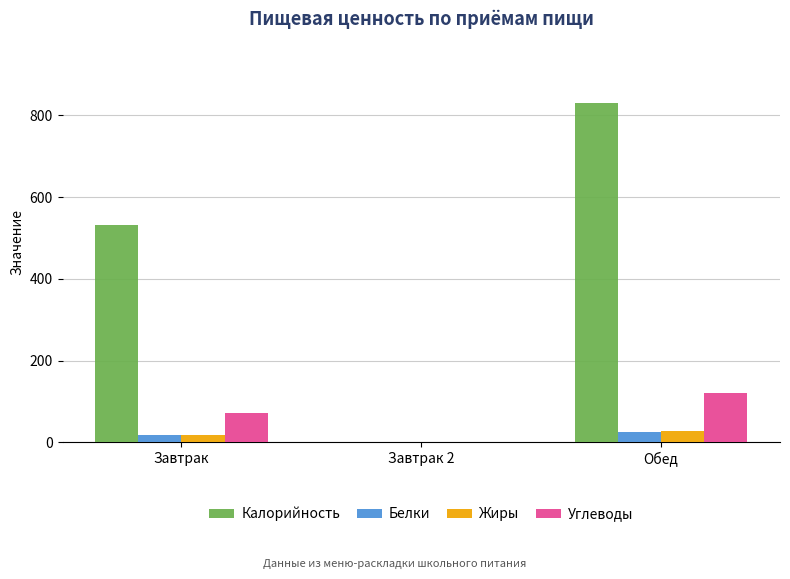

How many categories are shown in the chart?

3